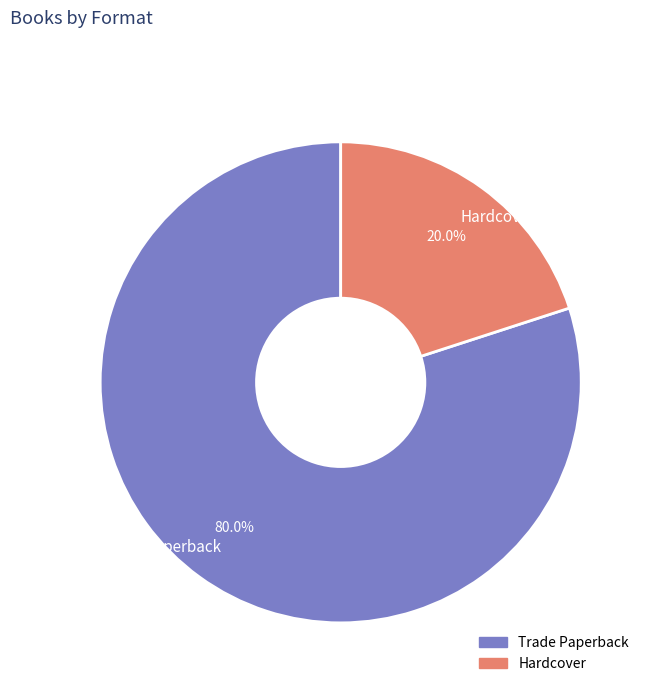

To the nearest percent, what percentage of the pie is Hardcover?

20%